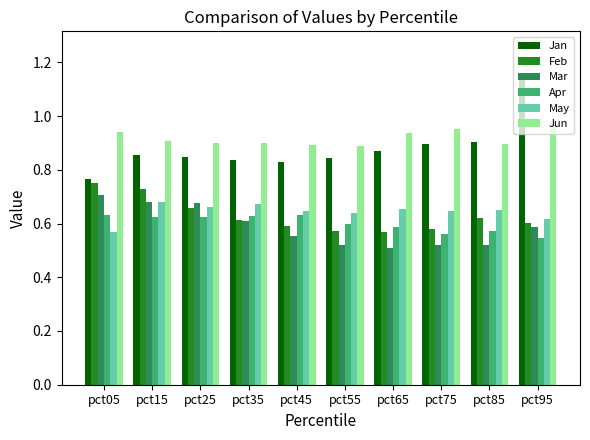

What are all the series names shown in the legend?

Jan, Feb, Mar, Apr, May, Jun